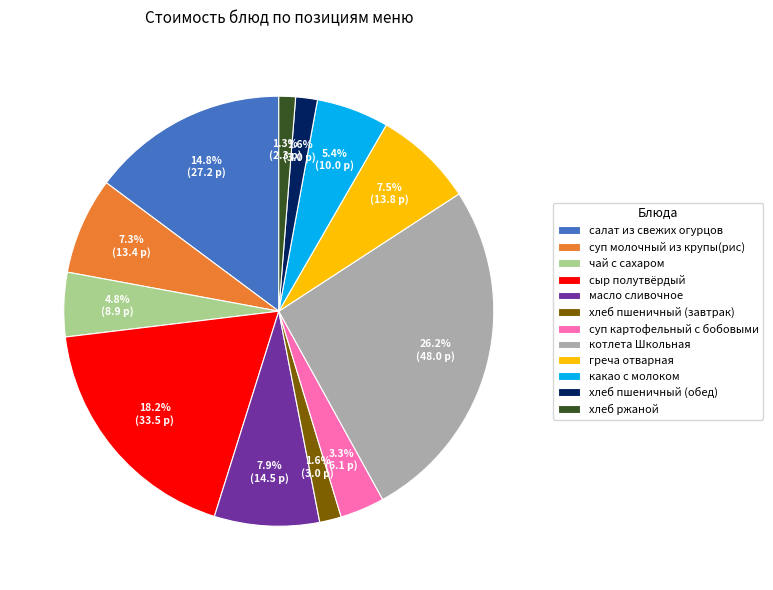

Is it true that суп молочный из крупы(рис) is 7% of the pie?

True